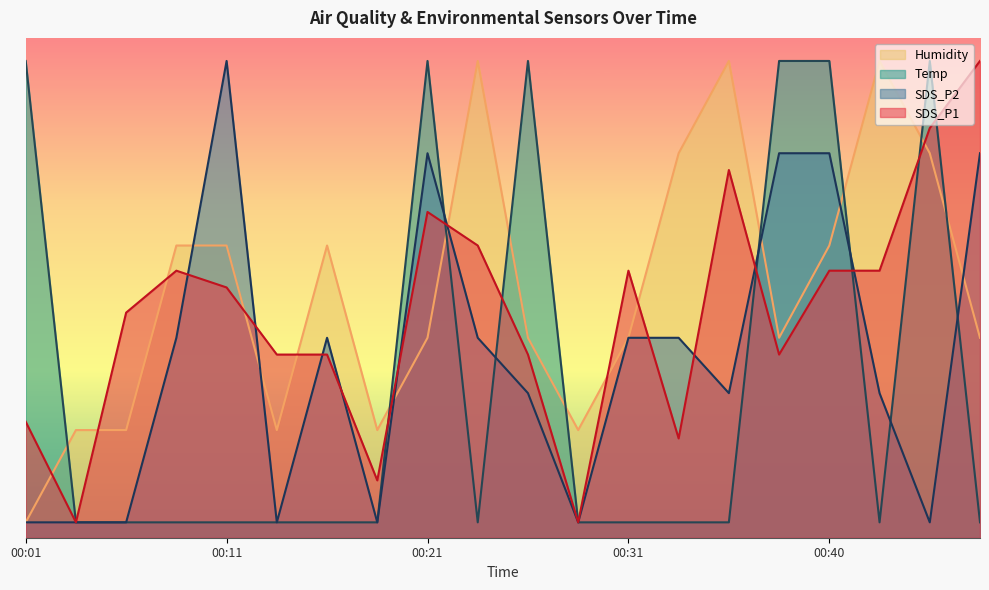

Reading right to left, extract all data points from this chart.

SDS_P1: 00:47=62.0	00:45=53.3	00:43=34.7	00:40=34.7	00:38=23.8	00:35=47.8	00:33=12.9	00:31=34.7	00:28=2.0	00:26=23.8	00:23=38.0	00:21=42.4	00:18=7.5	00:16=23.8	00:14=23.8	00:11=32.5	00:09=34.7	00:06=29.3	00:04=2.0	00:01=15.1
SDS_P2: 00:47=50.0	00:45=2.0	00:43=18.8	00:40=50.0	00:38=50.0	00:35=18.8	00:33=26.0	00:31=26.0	00:28=2.0	00:26=18.8	00:23=26.0	00:21=50.0	00:18=2.0	00:16=26.0	00:14=2.0	00:11=62.0	00:09=26.0	00:06=2.0	00:04=2.0	00:01=2.0
Temp: 00:47=2.0	00:45=62.0	00:43=2.0	00:40=62.0	00:38=62.0	00:35=2.0	00:33=2.0	00:31=2.0	00:28=2.0	00:26=62.0	00:23=2.0	00:21=62.0	00:18=2.0	00:16=2.0	00:14=2.0	00:11=2.0	00:09=2.0	00:06=2.0	00:04=2.0	00:01=62.0
Humidity: 00:47=26.0	00:45=50.0	00:43=62.0	00:40=38.0	00:38=26.0	00:35=62.0	00:33=50.0	00:31=26.0	00:28=14.0	00:26=26.0	00:23=62.0	00:21=26.0	00:18=14.0	00:16=38.0	00:14=14.0	00:11=38.0	00:09=38.0	00:06=14.0	00:04=14.0	00:01=2.0